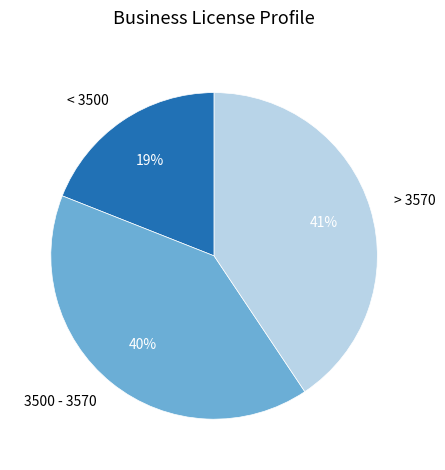

To the nearest percent, what is the average slice percentage?

33%